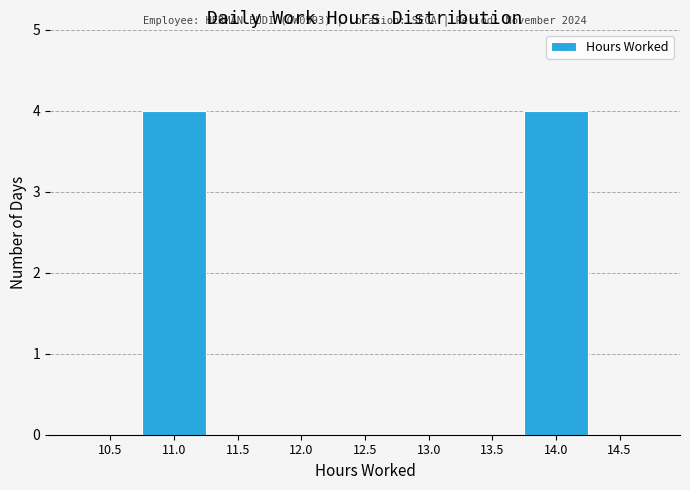

Reading left to right, list all the values displayed in this chart.

10.5=0	11.0=4	11.5=0	12.0=0	12.5=0	13.0=0	13.5=0	14.0=4	14.5=0